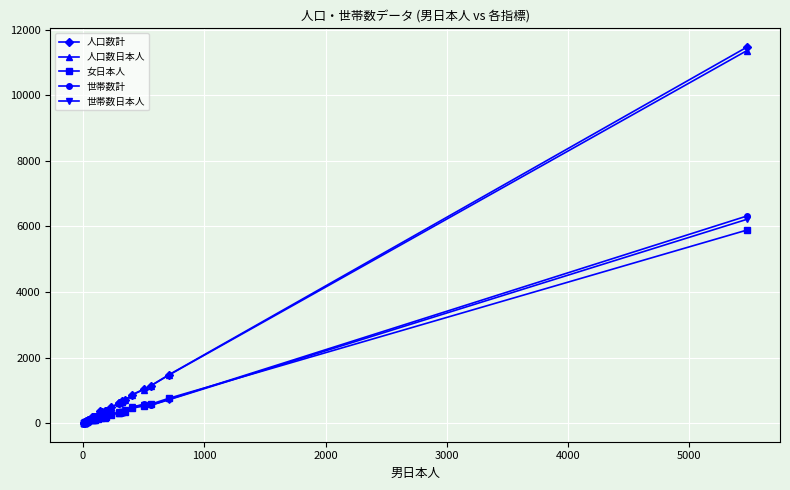

What is the smallest value displayed?

6